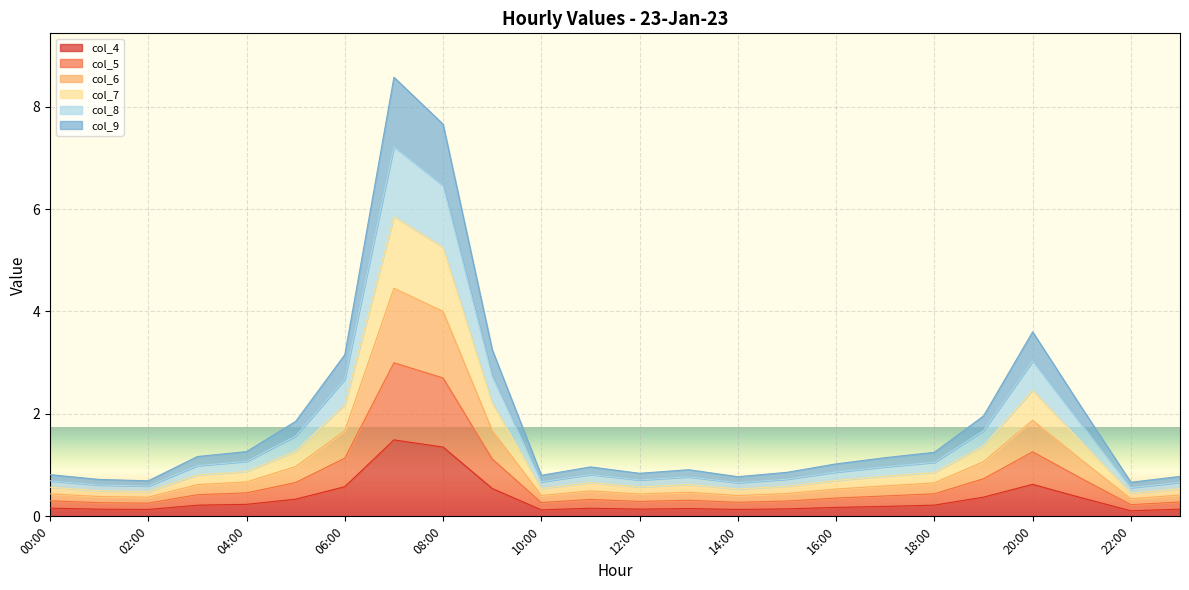

At which label is col_4 closest to 0?

22:00